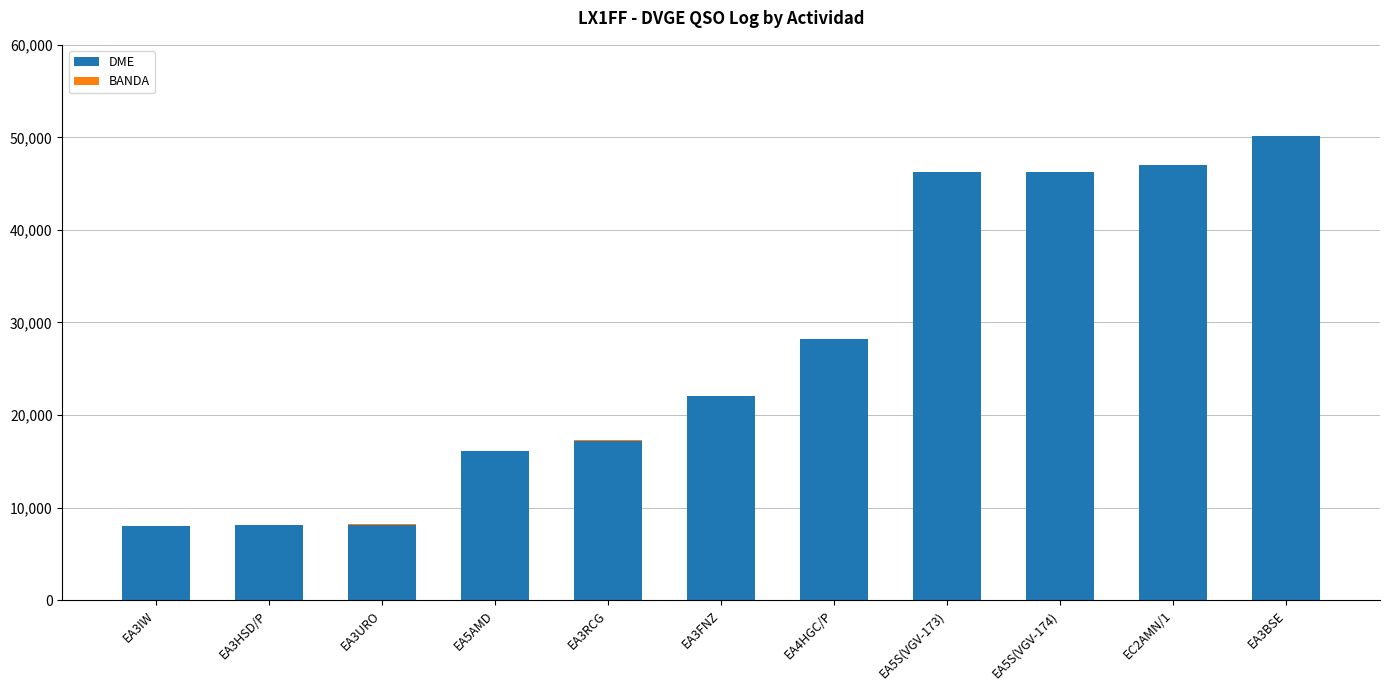

At which category is the sum across all series the highest?

EA3BSE